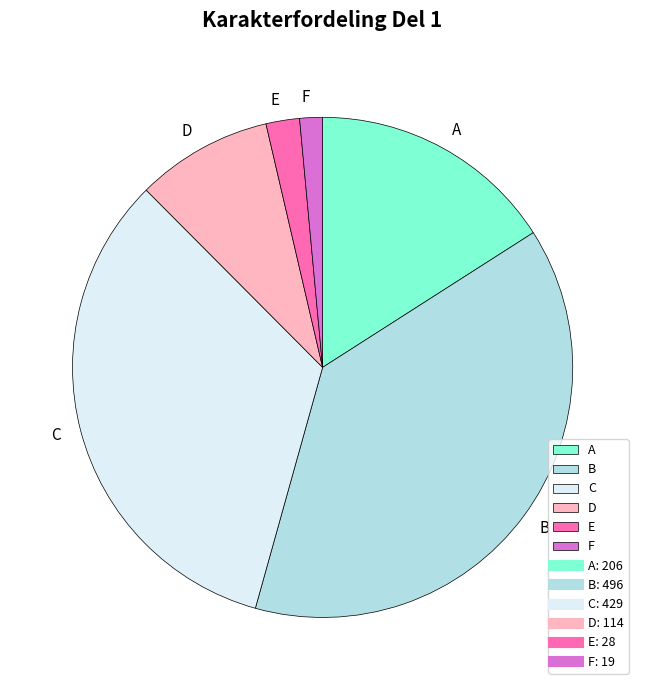

Count the number of slices in the pie.

6